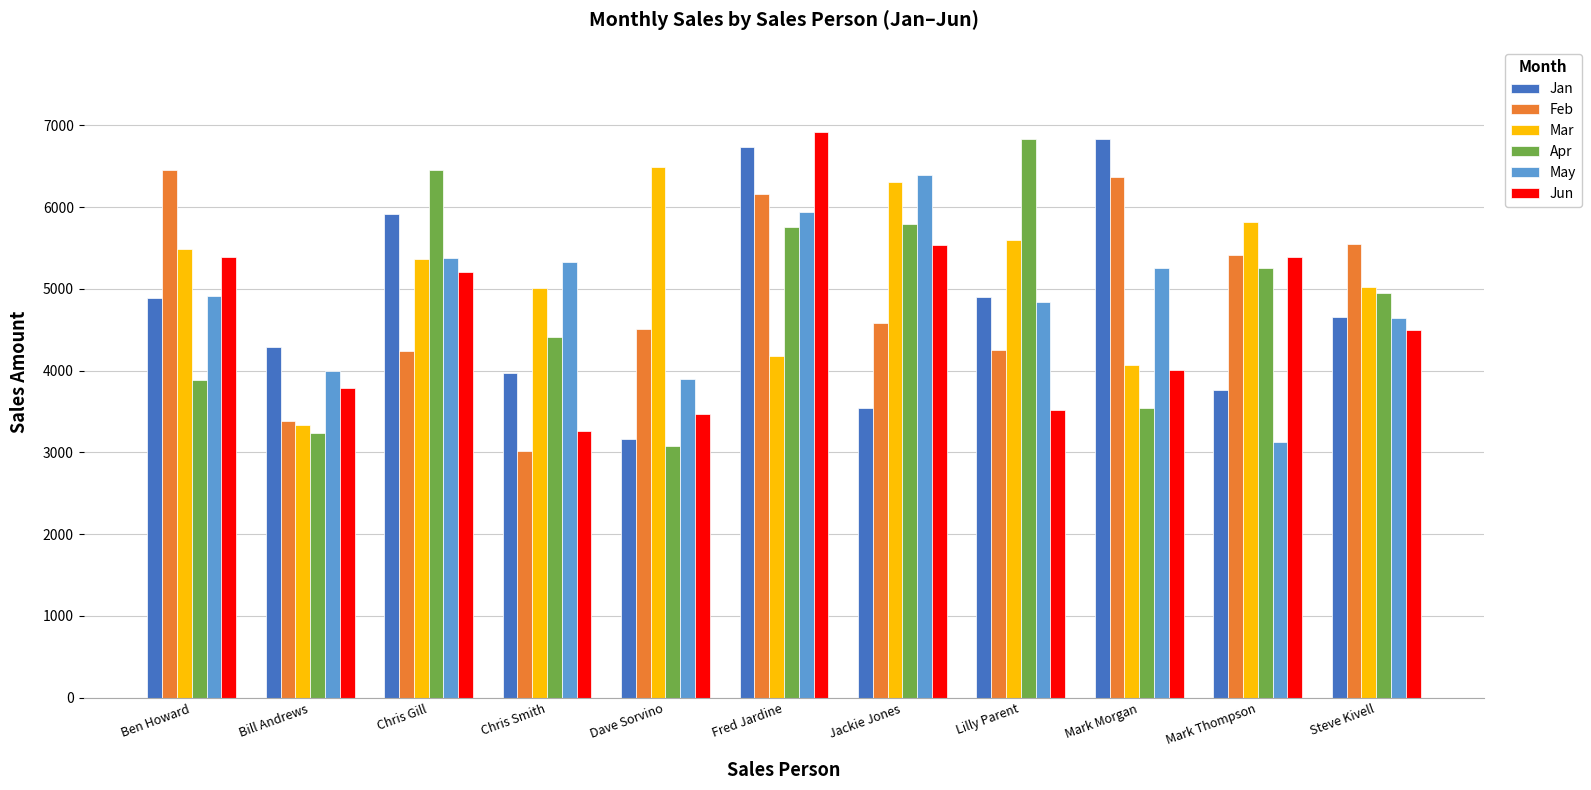

At how many categories does at least one series exceed 3016?

11